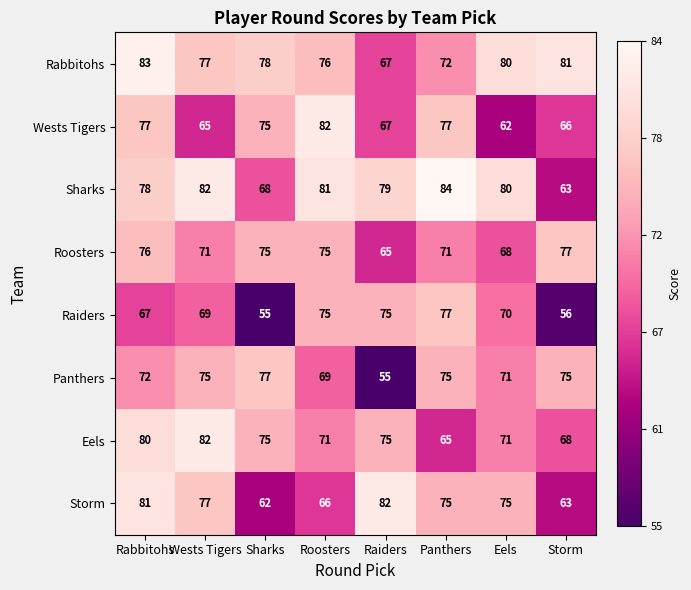

What is the maximum value for Storm?

82